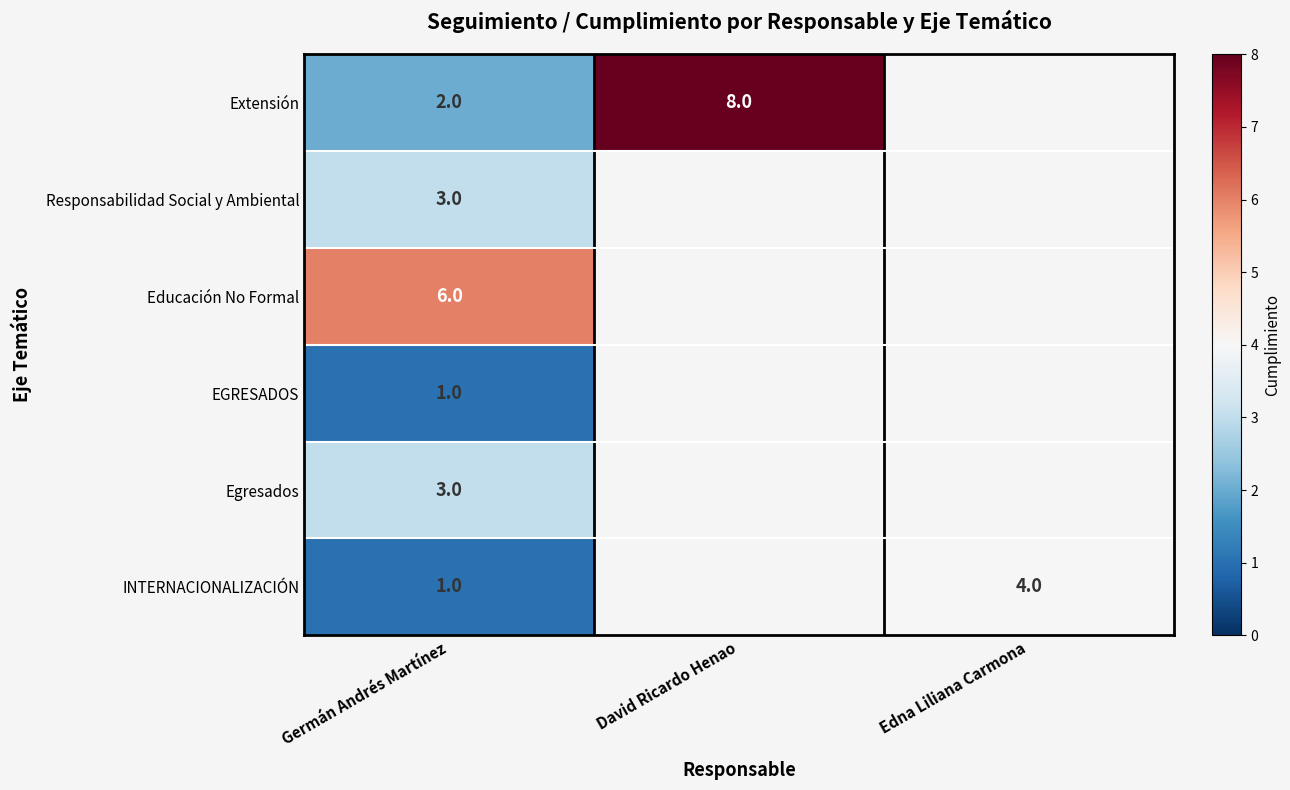

How many data points does each series have?

3